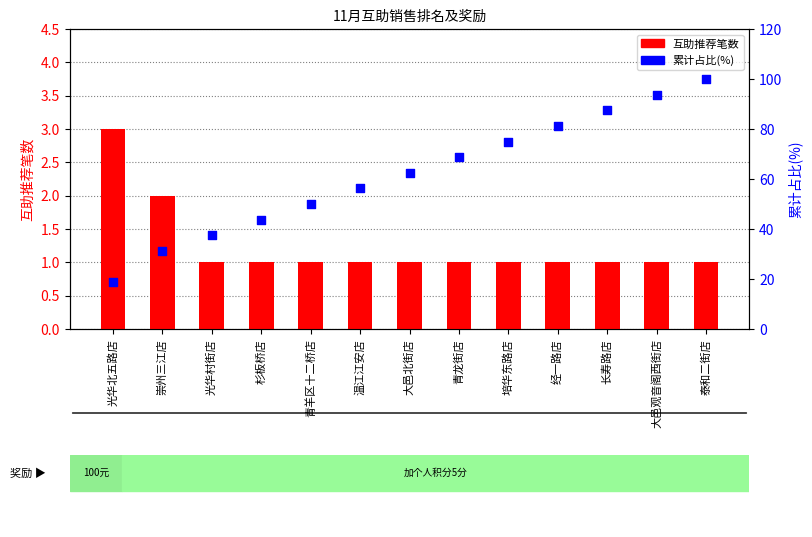

Which series contains the lowest Y value?

互助推荐笔数